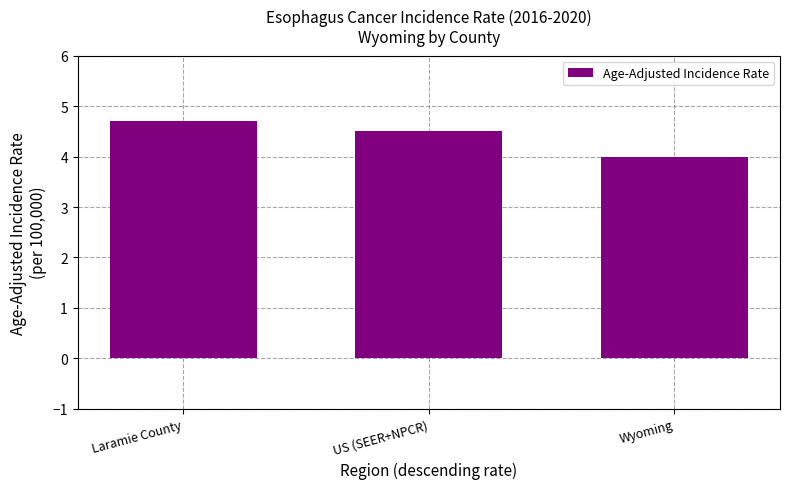

Count the values in the range 4 to 5.

3